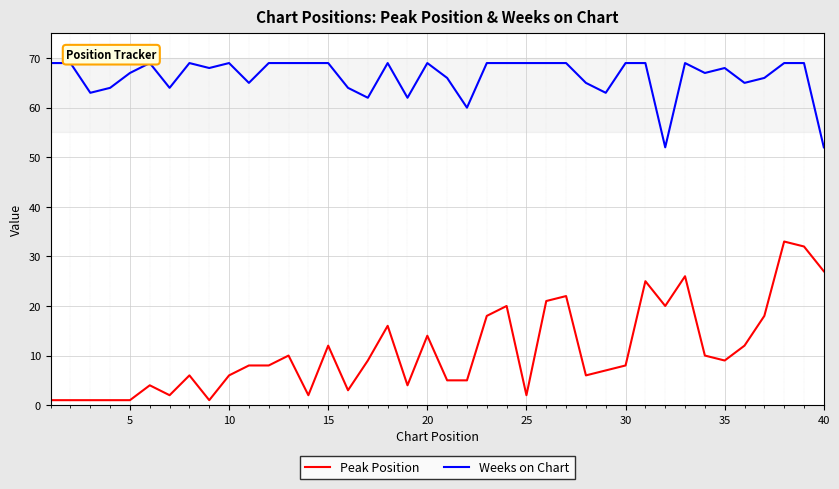

True or false: Peak Position and Weeks on Chart cross at least once.

False